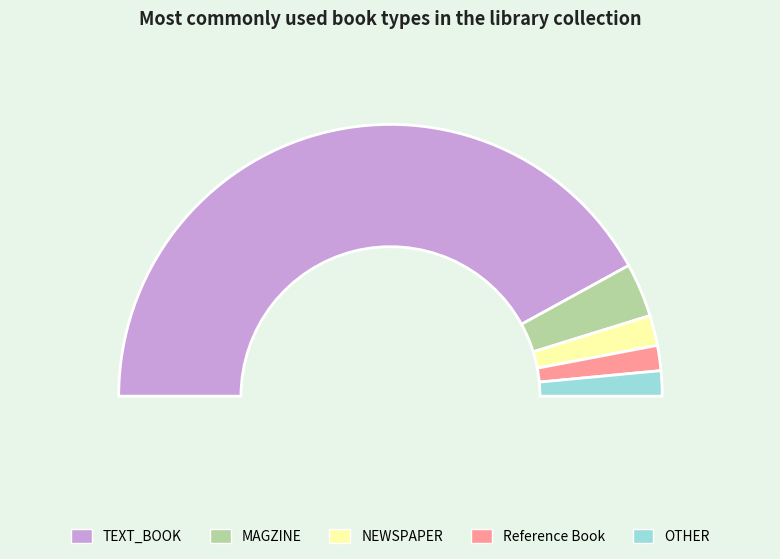

True or false: MAGZINE accounts for 6% of the total.

True